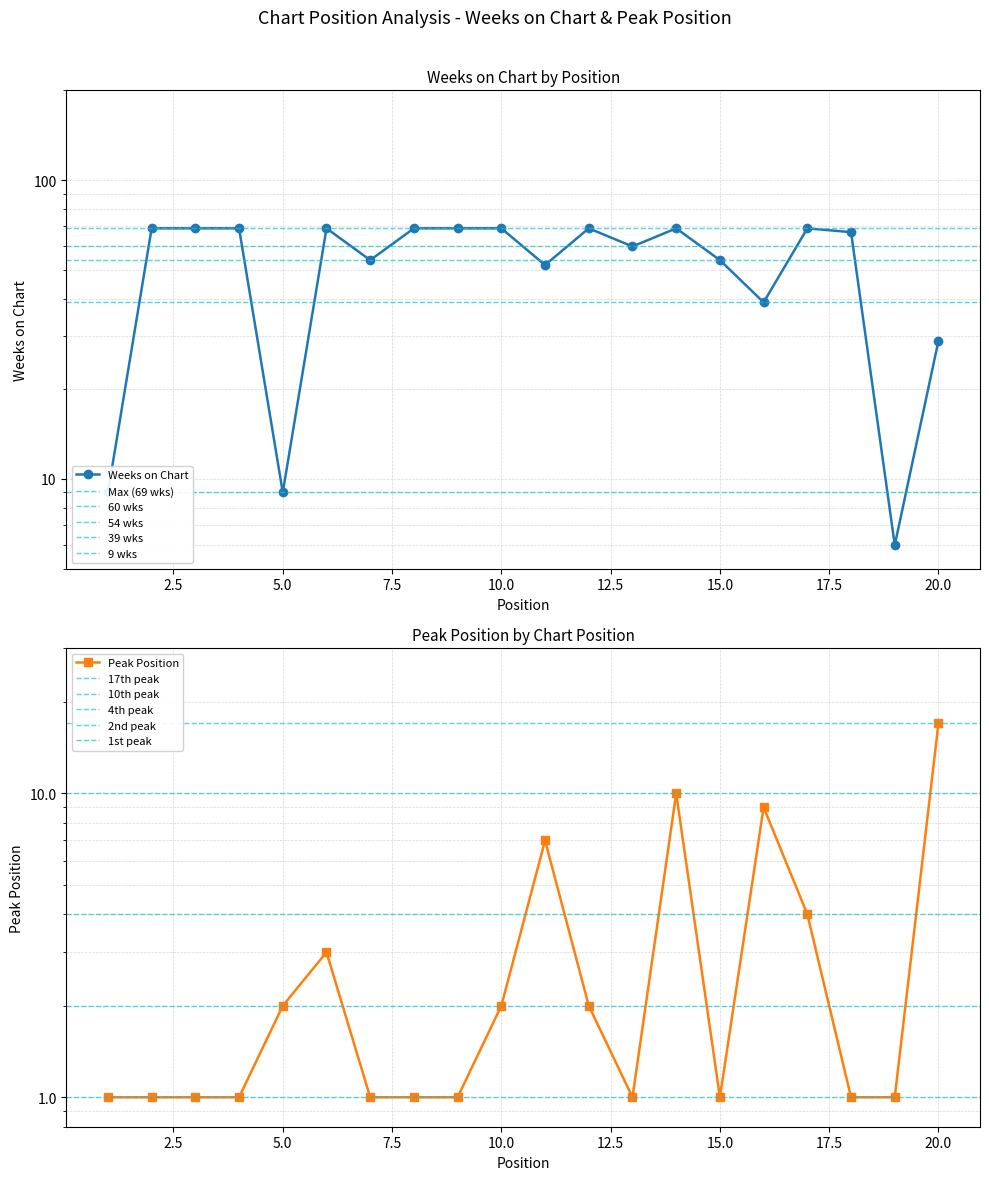

Which series has the widest spread of values?

Weeks on Chart